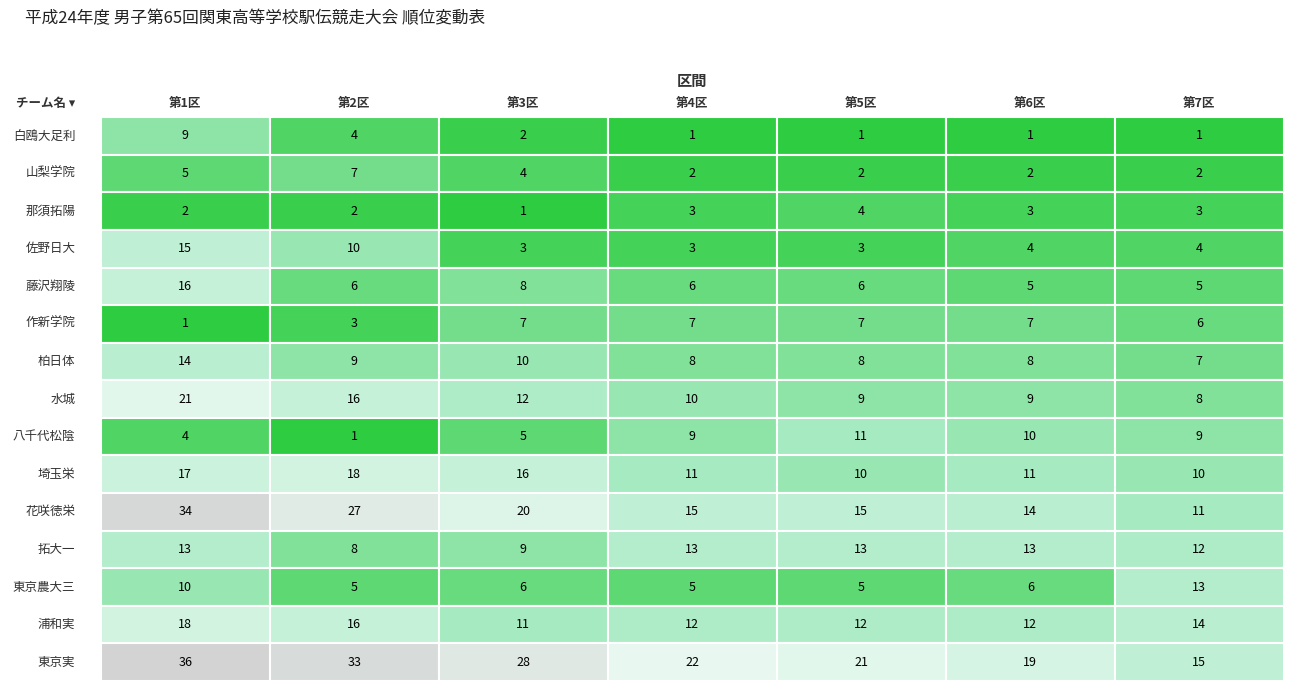

List the series in order of their peak value, highest first.

東京実, 花咲徳栄, 水城, 埼玉栄, 浦和実, 藤沢翔陵, 佐野日大, 柏日体, 拓大一, 東京農大三, 八千代松陰, 白鴎大足利, 山梨学院, 作新学院, 那須拓陽